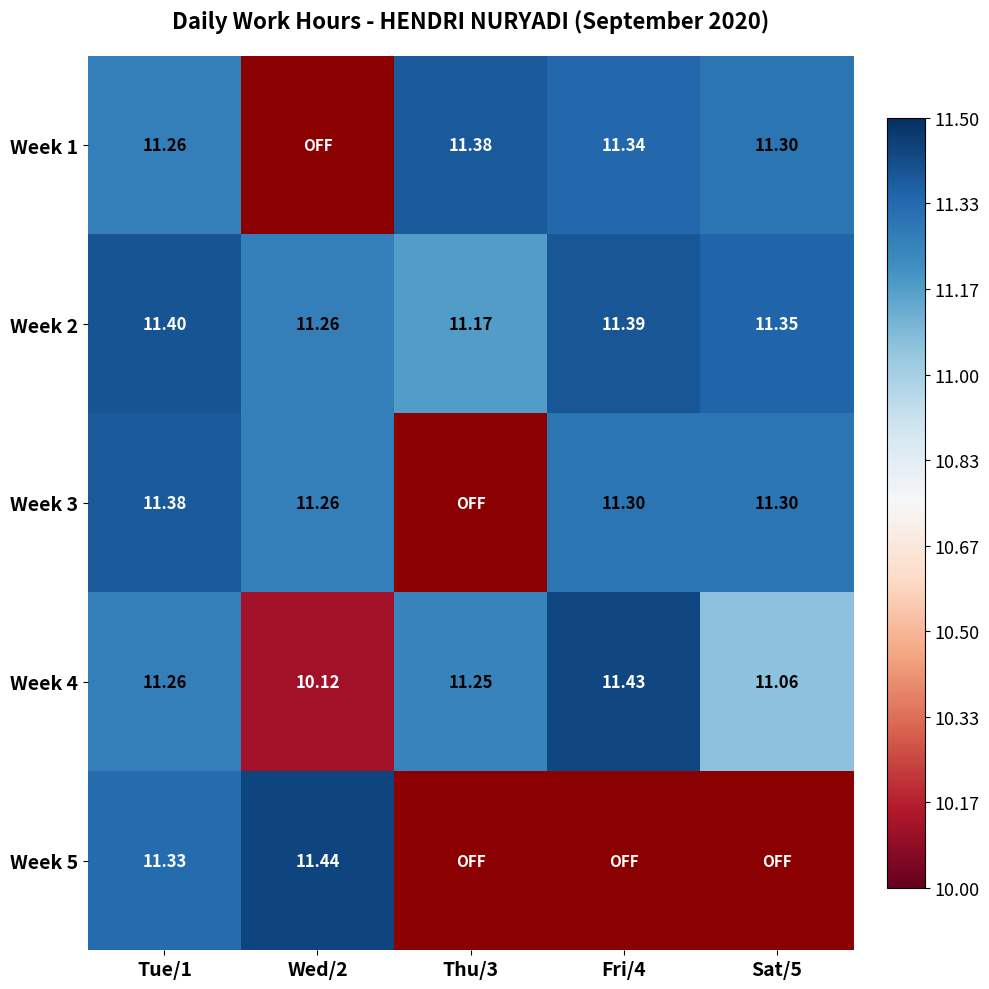

Is the value of Week 4 at Thu/3 greater than the value of Week 1 at Fri/4?

No